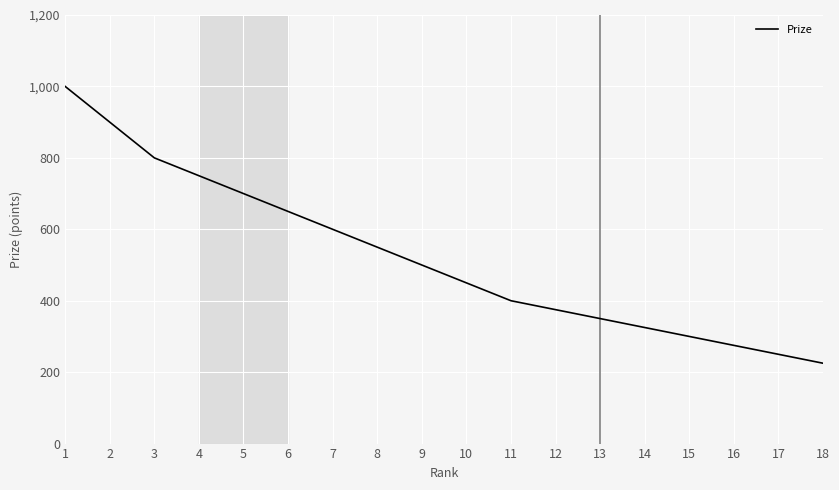

What is the difference between the values at 10 and 3?

350